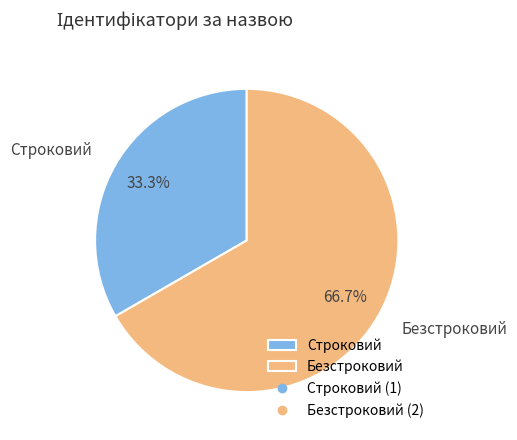

True or false: Безстроковий accounts for 52% of the total.

False